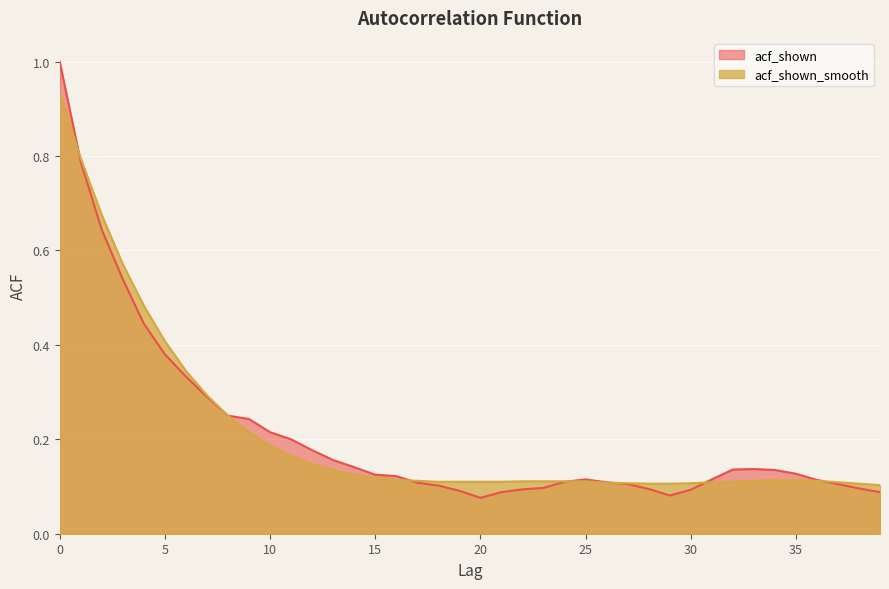

True or false: acf_shown_smooth has a value of 0.6 at 3.

True